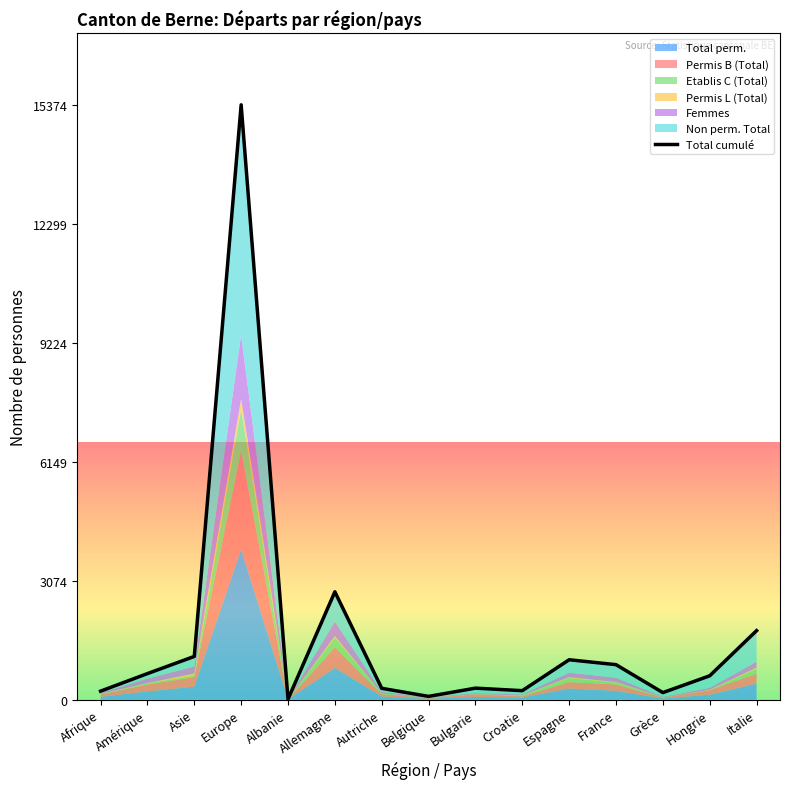

Rank the categories by value from lowest to highest.

Albanie, Belgique, Grèce, Afrique, Croatie, Autriche, Bulgarie, Hongrie, Amérique, France, Espagne, Asie, Italie, Allemagne, Europe